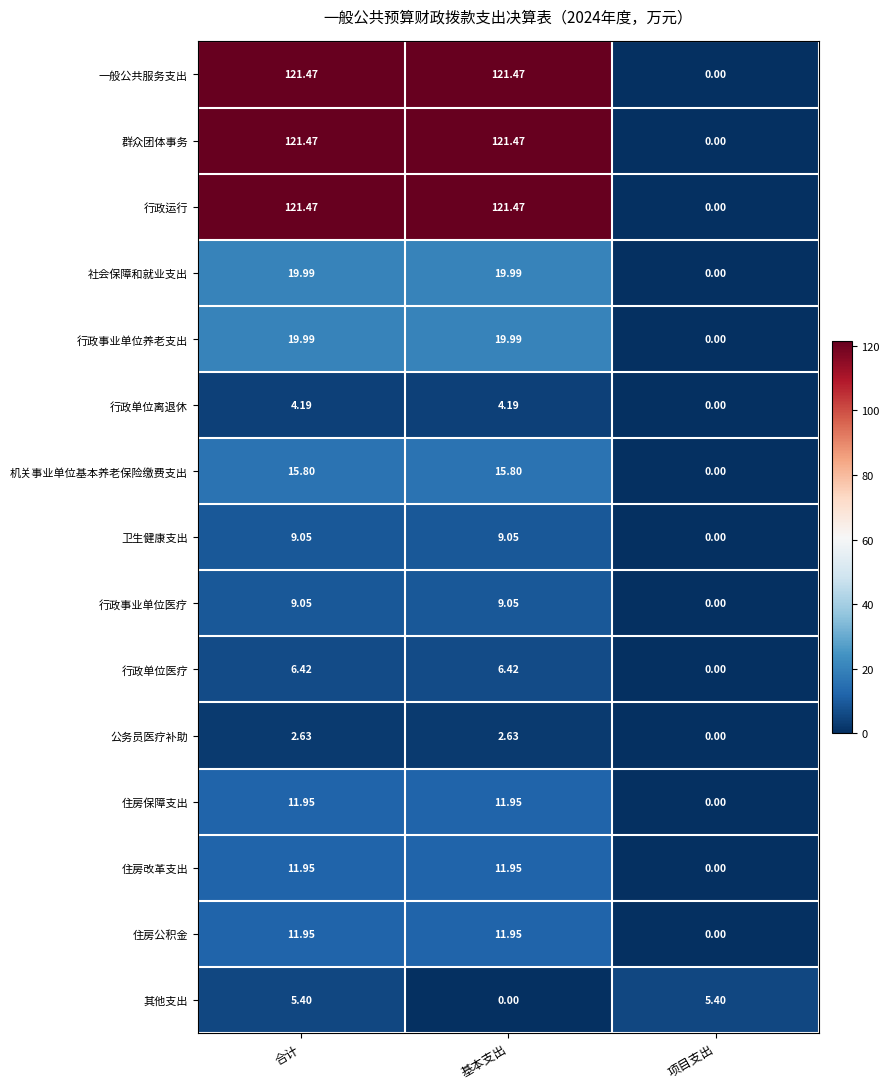

Where is 一般公共服务支出 nearest to the value 60?

项目支出